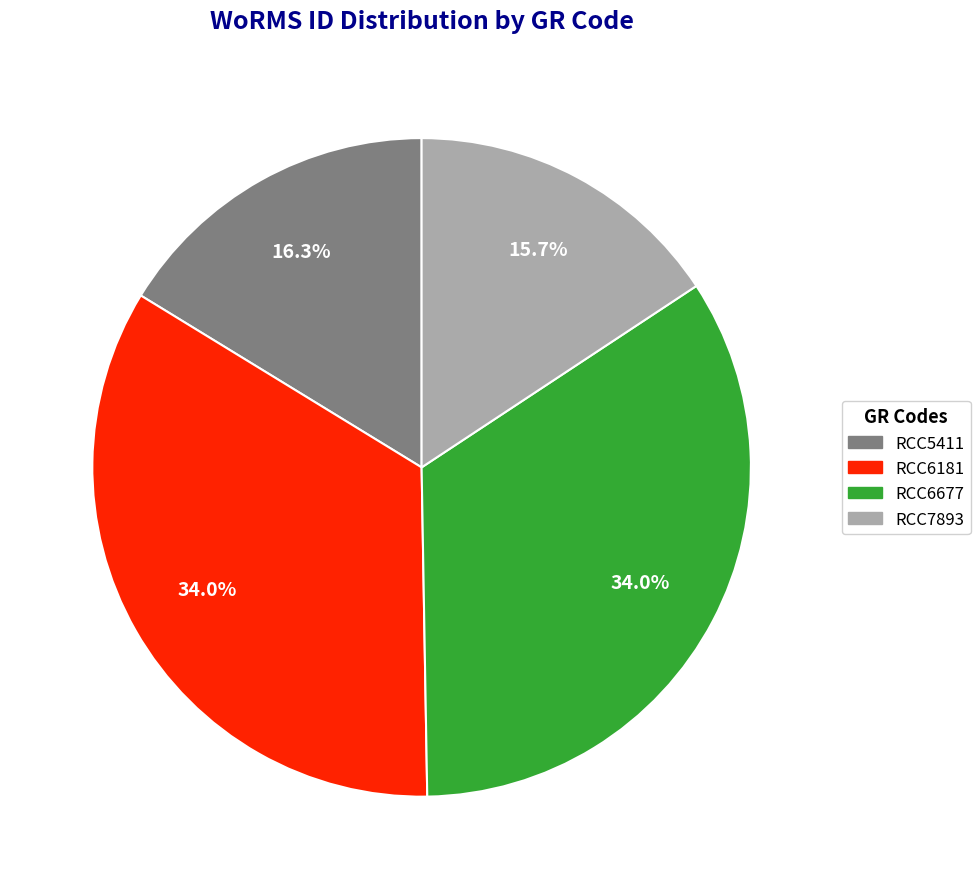

To the nearest percent, what is the combined percentage of RCC5411 and RCC7893?

32%